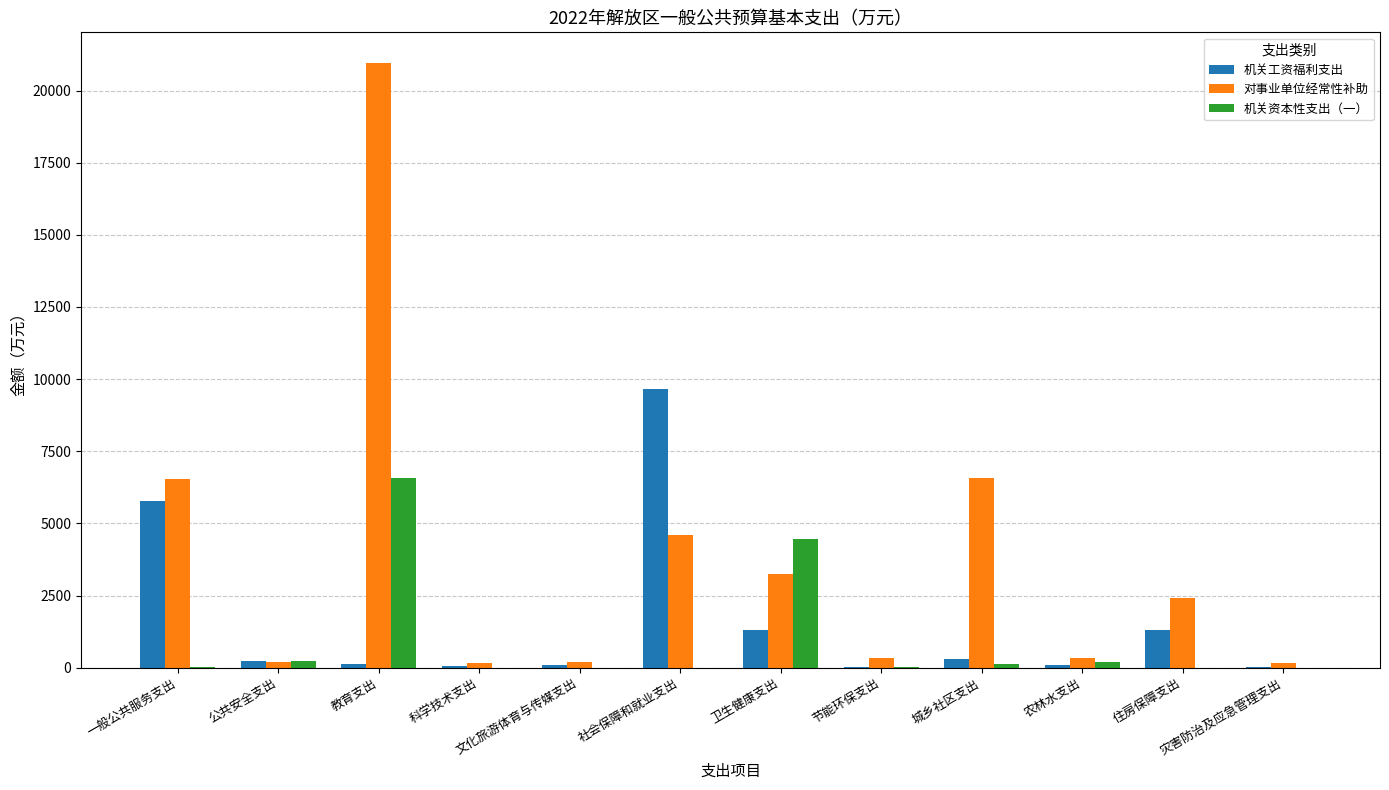

What is the difference between the 机关工资福利支出 values at 文化旅游体育与传媒支出 and 社会保障和就业支出?

9560